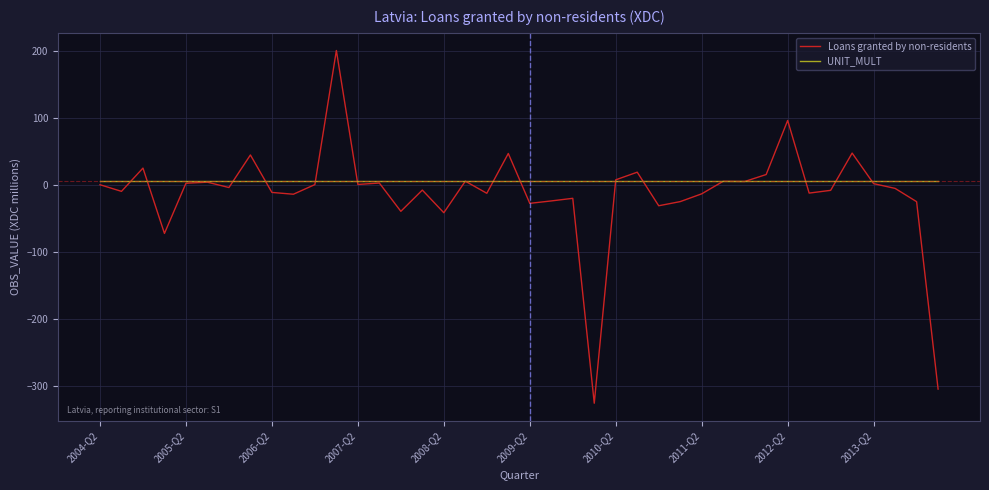

List the series in order of their overall mean, highest first.

UNIT_MULT, Loans granted by non-residents